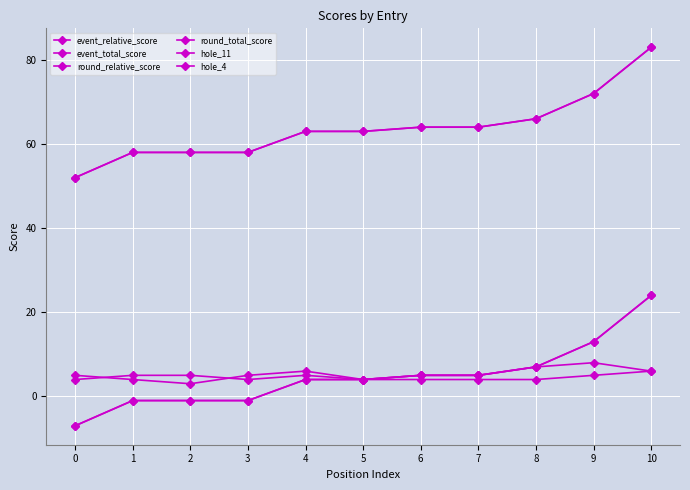

True or false: hole_11 has more than 2 interior local peaks.

False